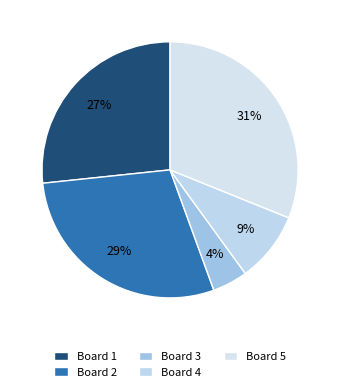

Which slice is the largest?

Board 5